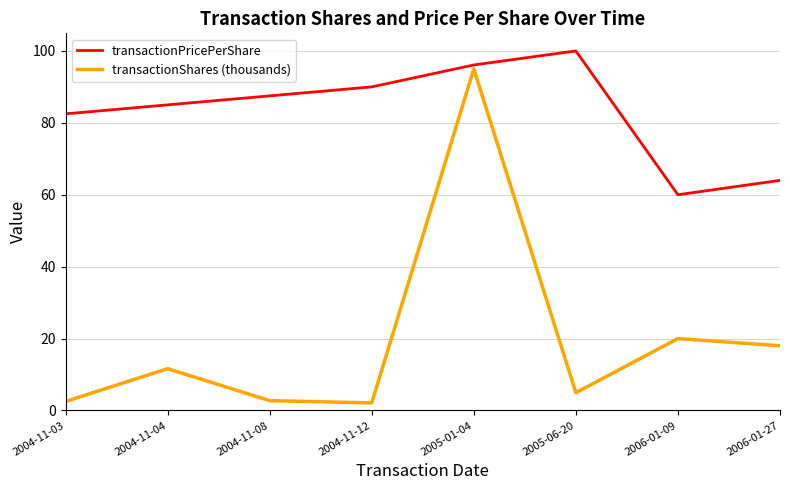

What is the difference between the maximum and minimum values in the transactionPricePerShare series?

40.0